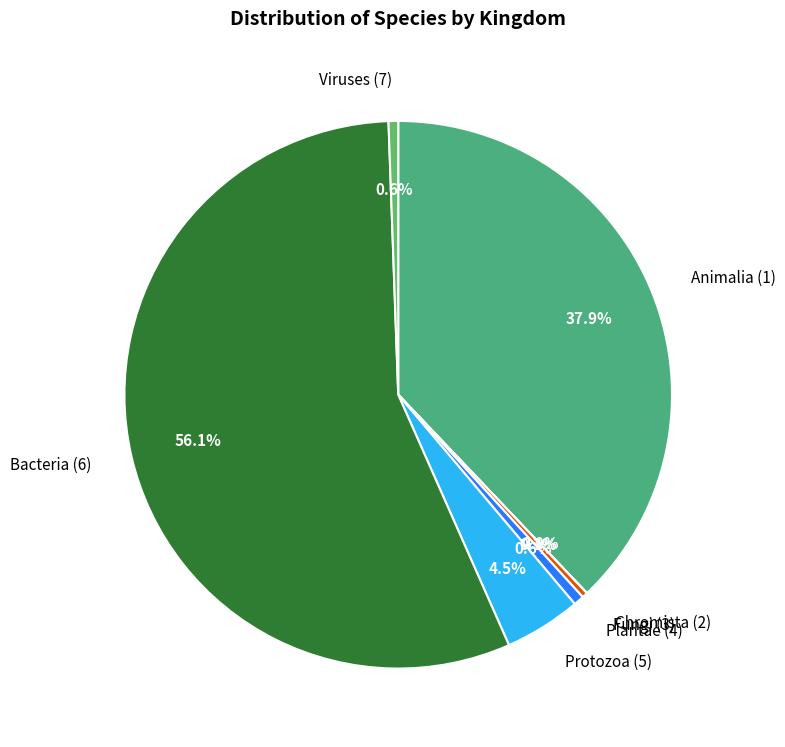

Is there any slice that represents more than half of the pie?

Yes